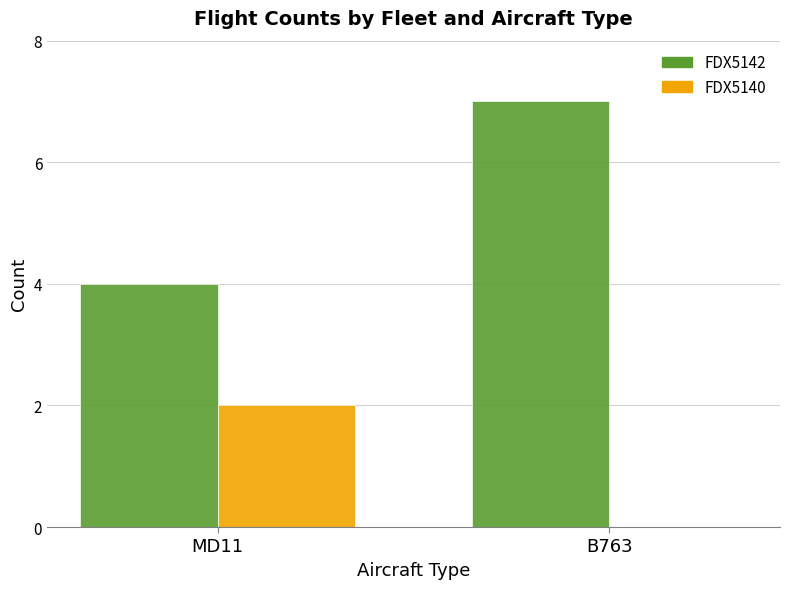

Reading left to right, transcribe all the data shown in this chart.

FDX5142: MD11=4	B763=7
FDX5140: MD11=2	B763=0